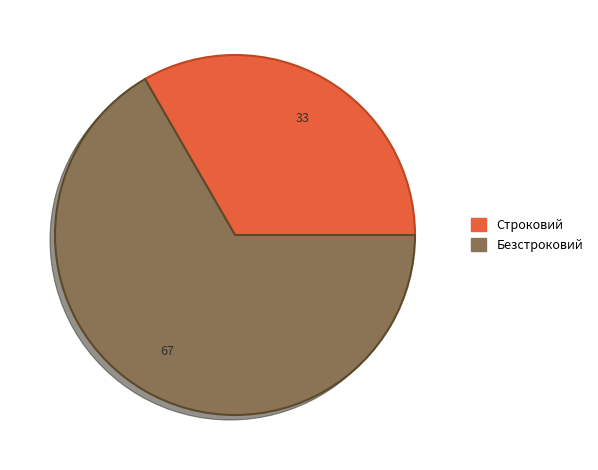

Is it true that Строковий is 24% of the pie?

False